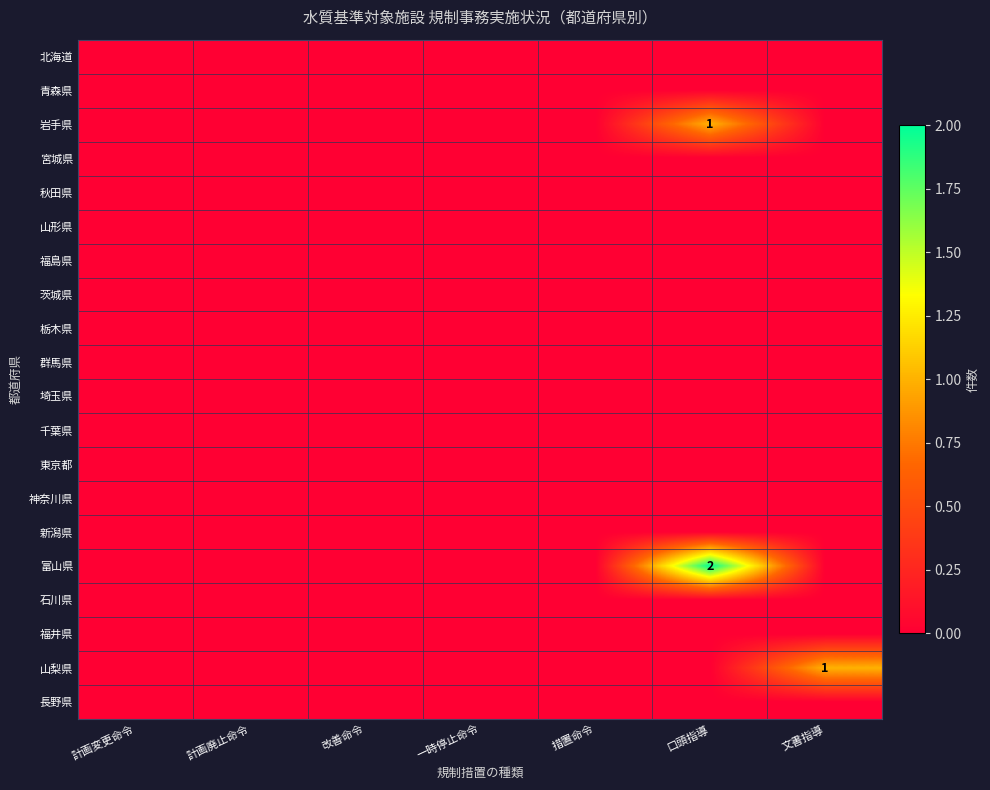

Which label corresponds to the largest value in the chart?

口頭指導